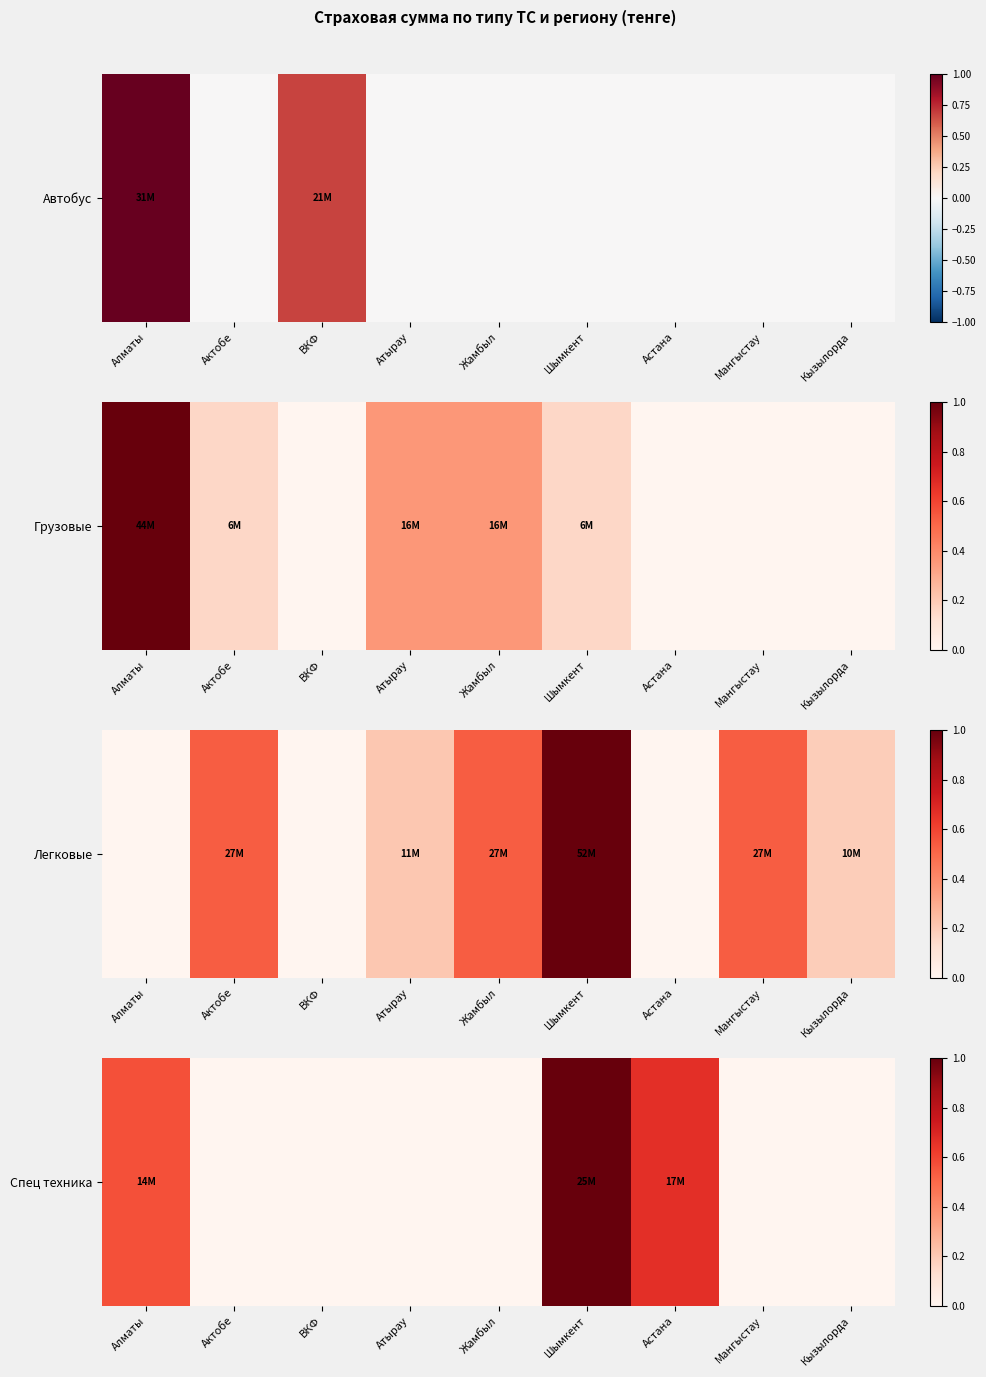

The value at Жамбыл is 0.4. True or false?

False